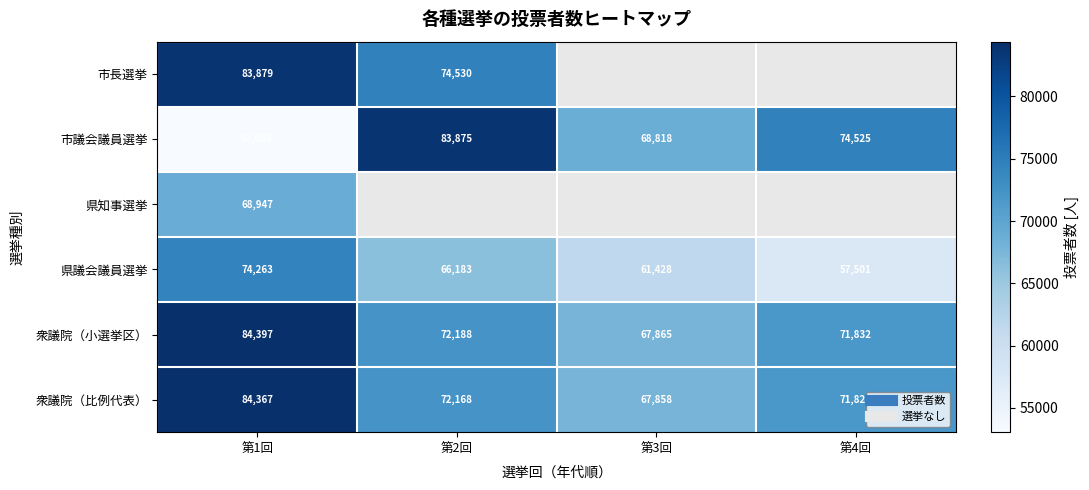

True or false: 衆議院（小選挙区） has a value of 98732.1 at 第4回.

False